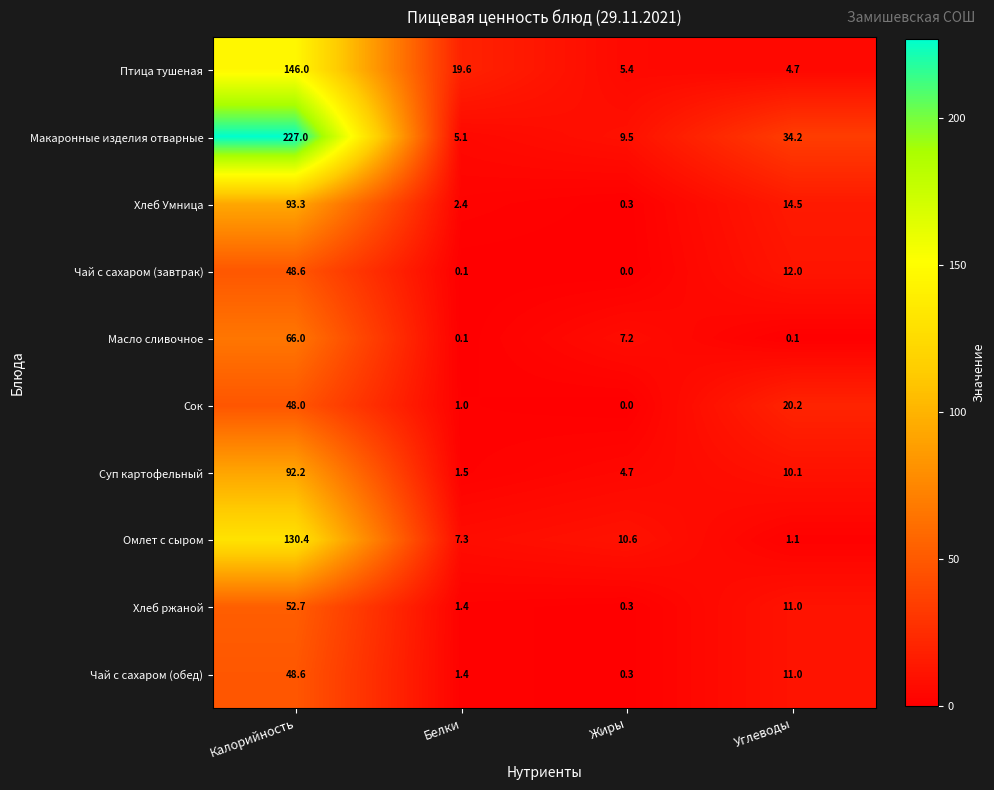

Which label corresponds to the largest value in the chart?

Калорийность